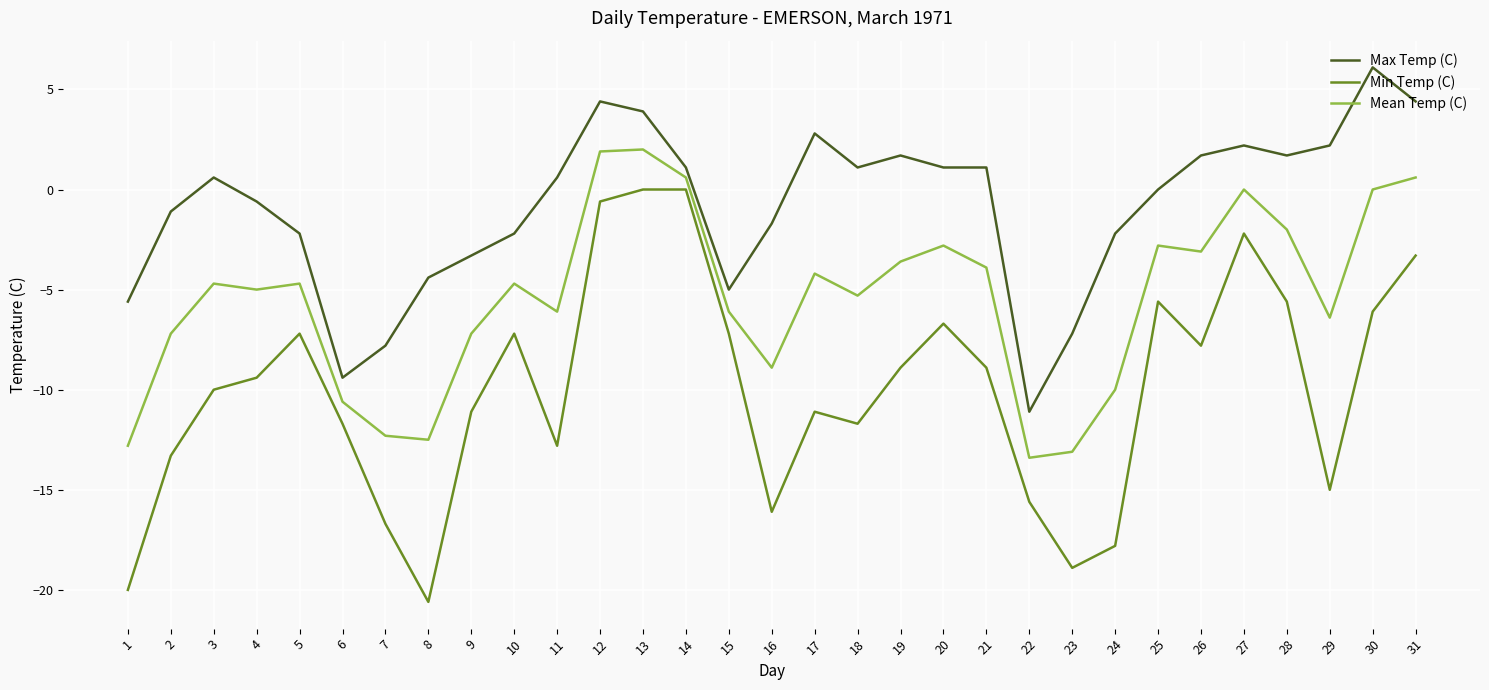

True or false: Max Temp (C) and Min Temp (C) intersect in this chart.

False